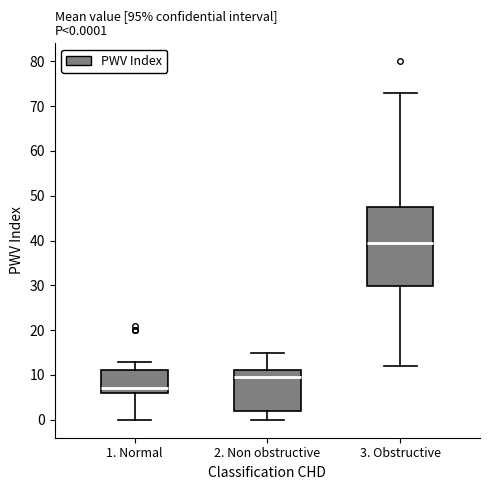

Which box is the tallest, from its lower edge to its upper edge?

3. Obstructive